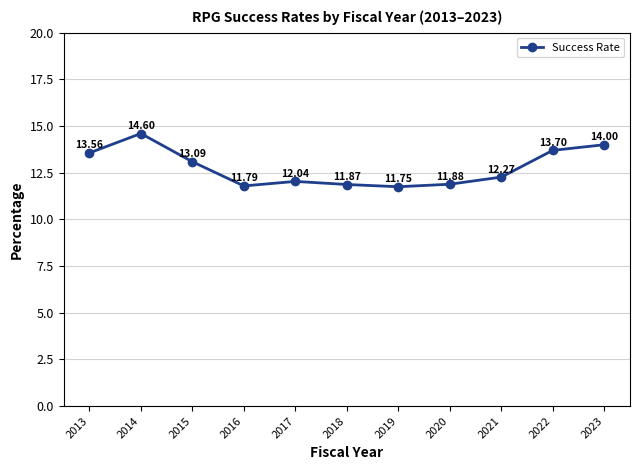

Approximately how many times larger is the value at 2018 compared to 2020?

1.0